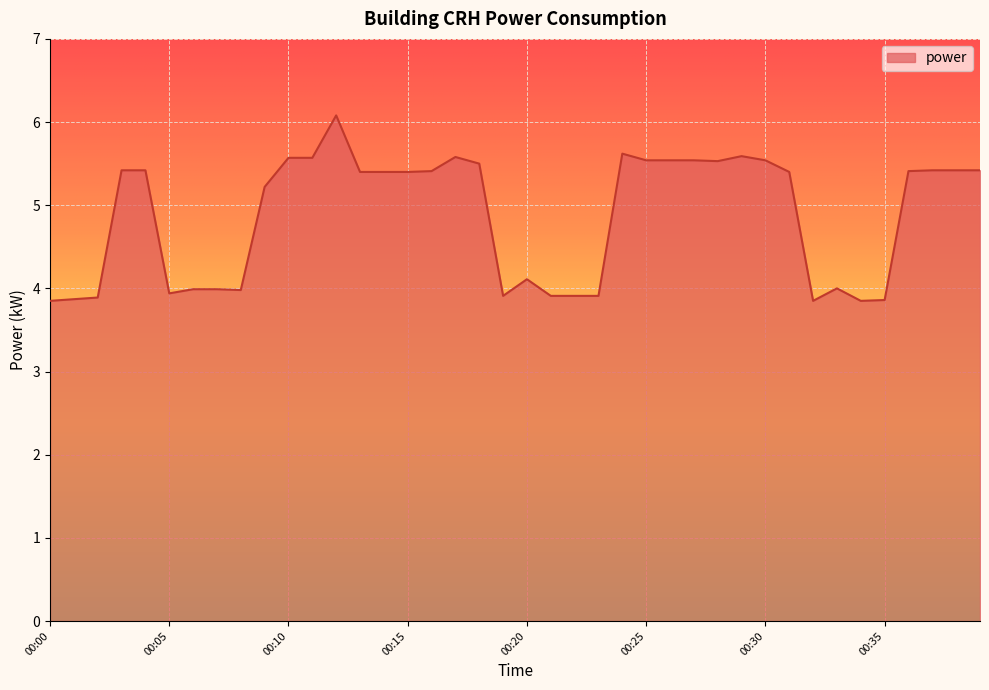

What is the difference between the maximum and minimum values?

2.2